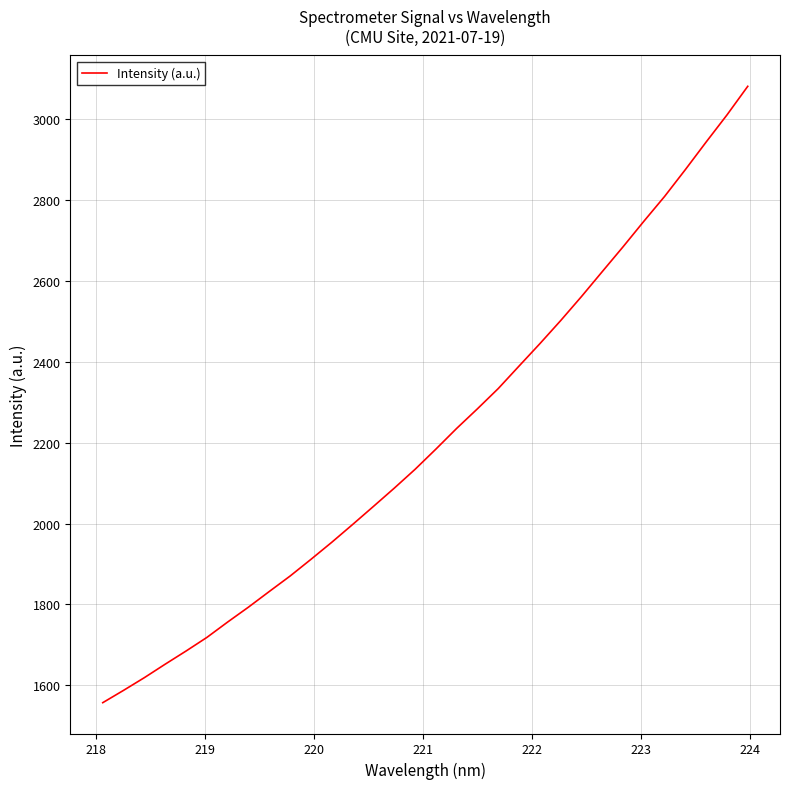

What is the minimum value shown in the chart?

1556.8